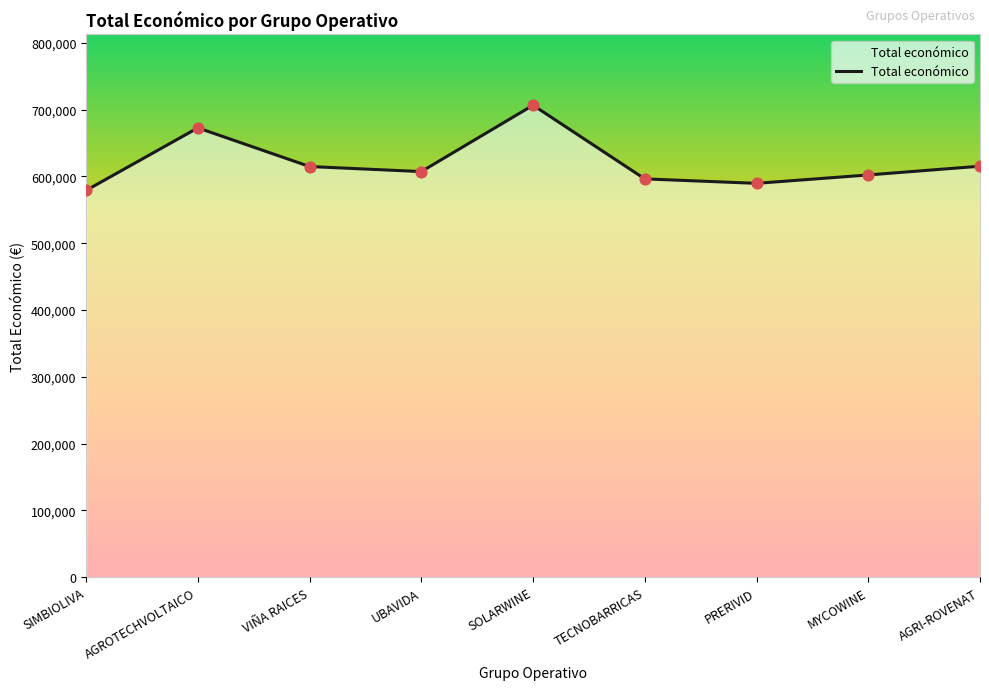

What is the change in value from SOLARWINE to TECNOBARRICAS?

-110313.0